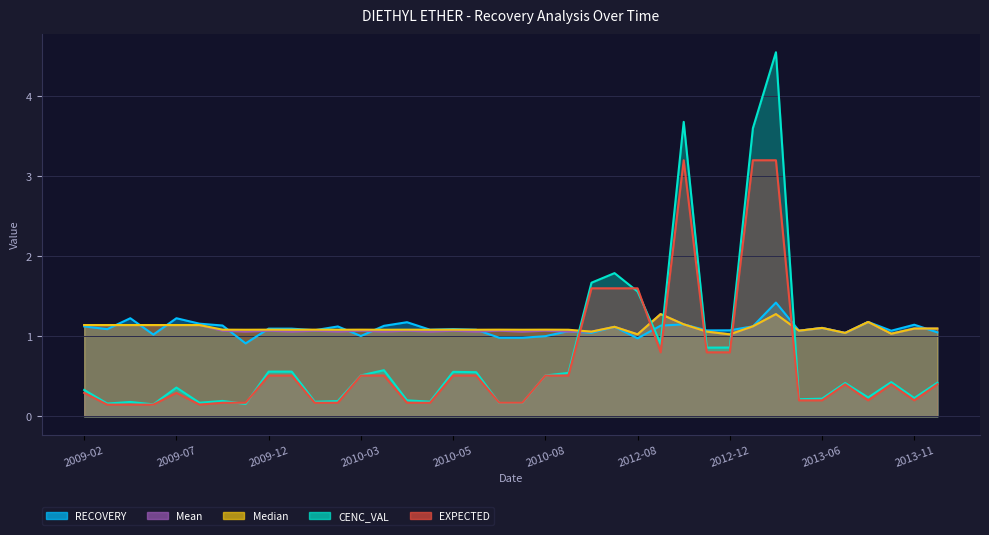

Count the number of data series in this chart.

5